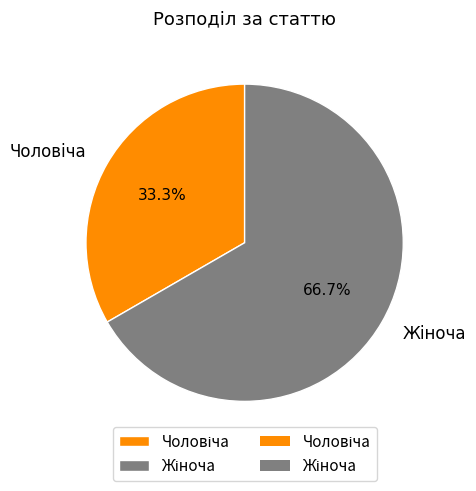

Does any single category account for the majority?

Yes